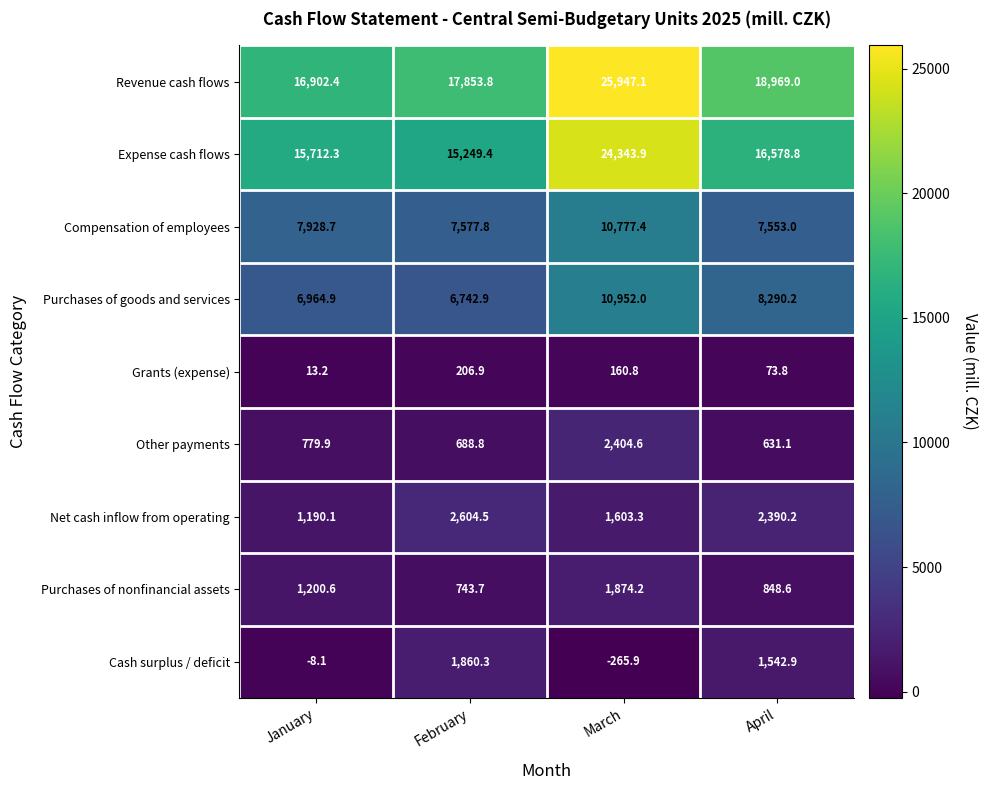

At which category is the sum across all series the highest?

March